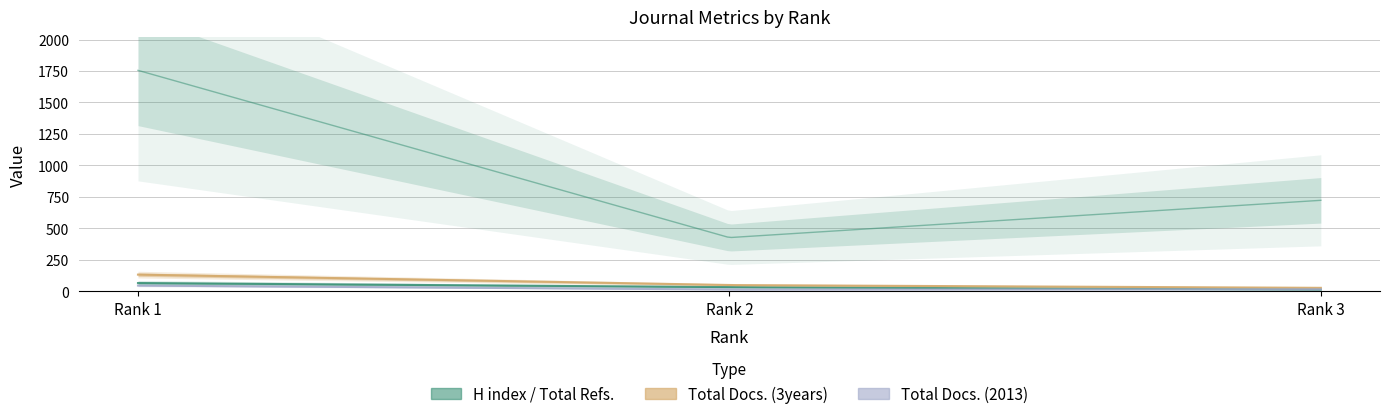

Reading left to right, list all the values displayed in this chart.

H index: 66	33	14
Total Docs. (2013): 46	14	16
Total Docs. (3years): 133	50	28
Total Refs.: 1755	427	723